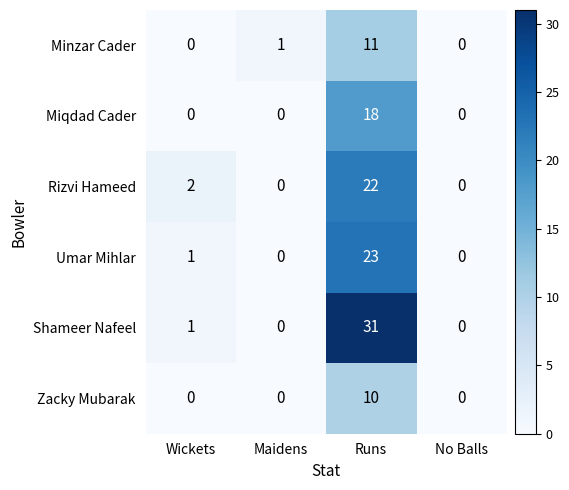

Is it true that Minzar Cader equals 4 at Runs?

False